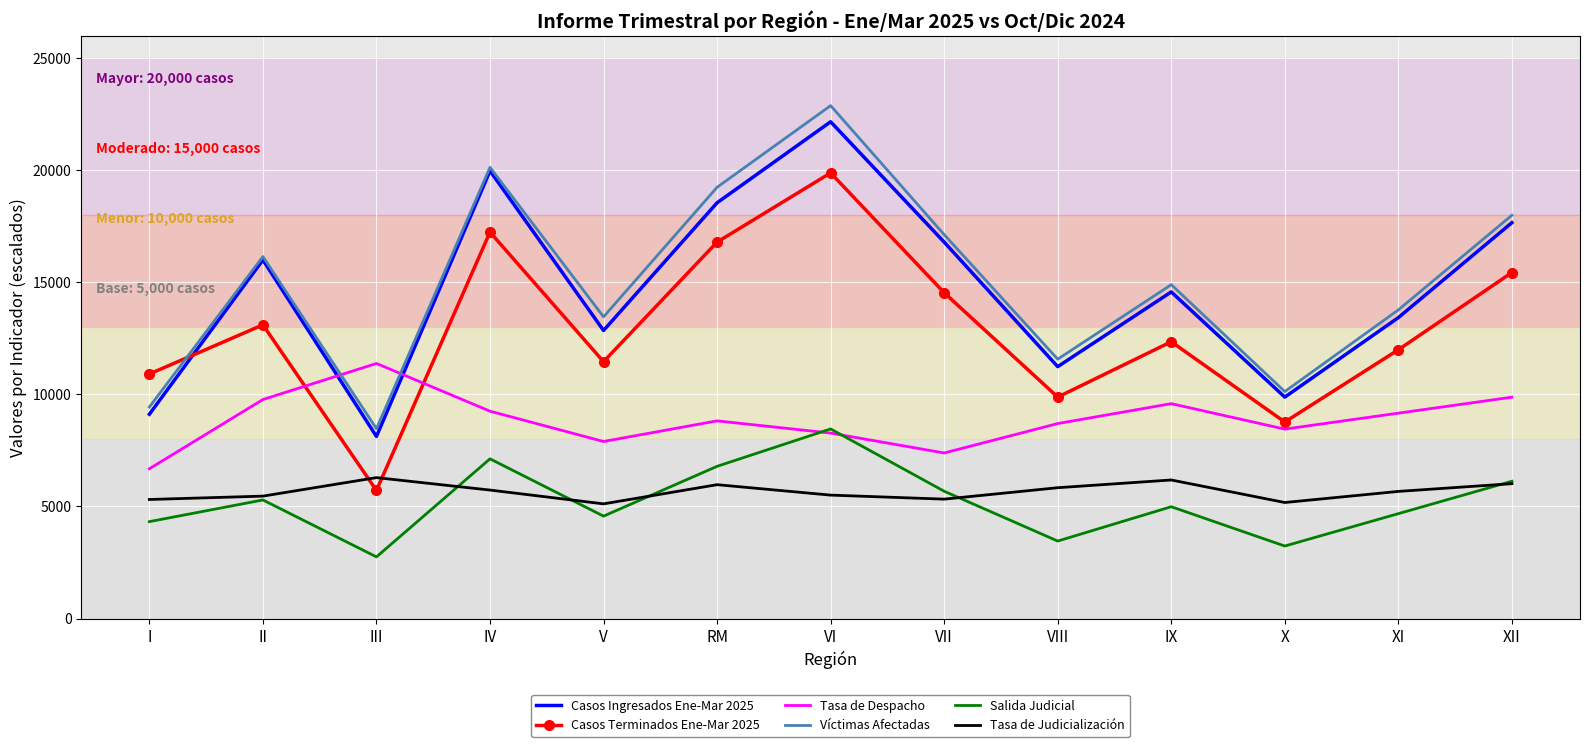

What is the approximate value of Casos Terminados Ene-Mar 2025 at IV, to the nearest 50?

17250